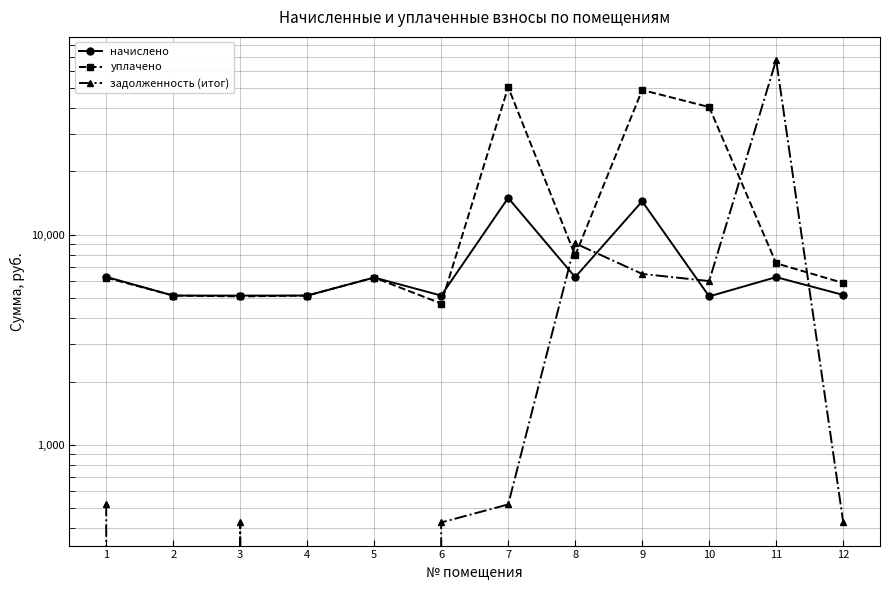

List the series in order of their peak value, highest first.

задолженность (итог), уплачено, начислено